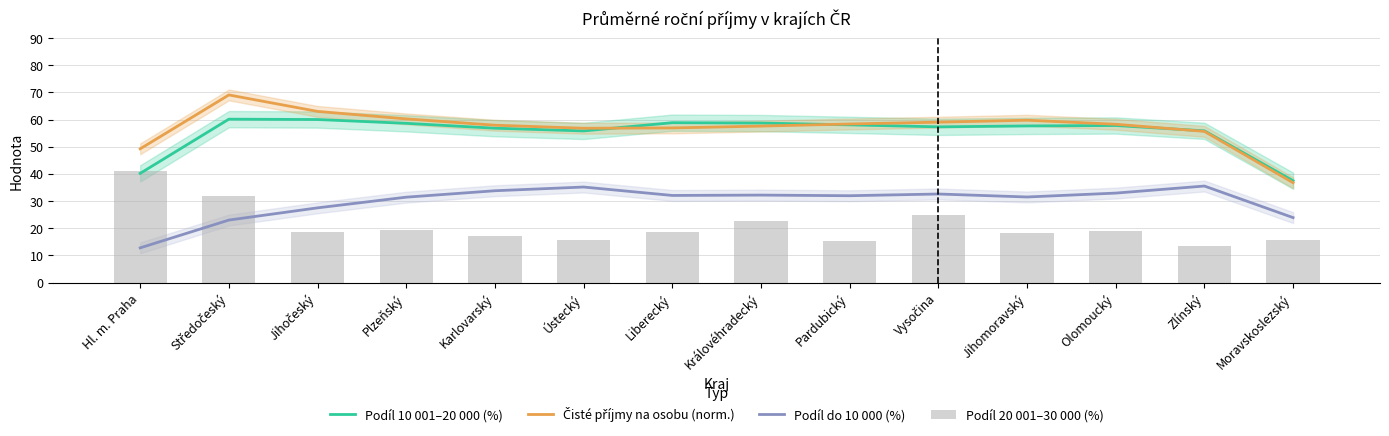

What position from the right is Vysočina?

5